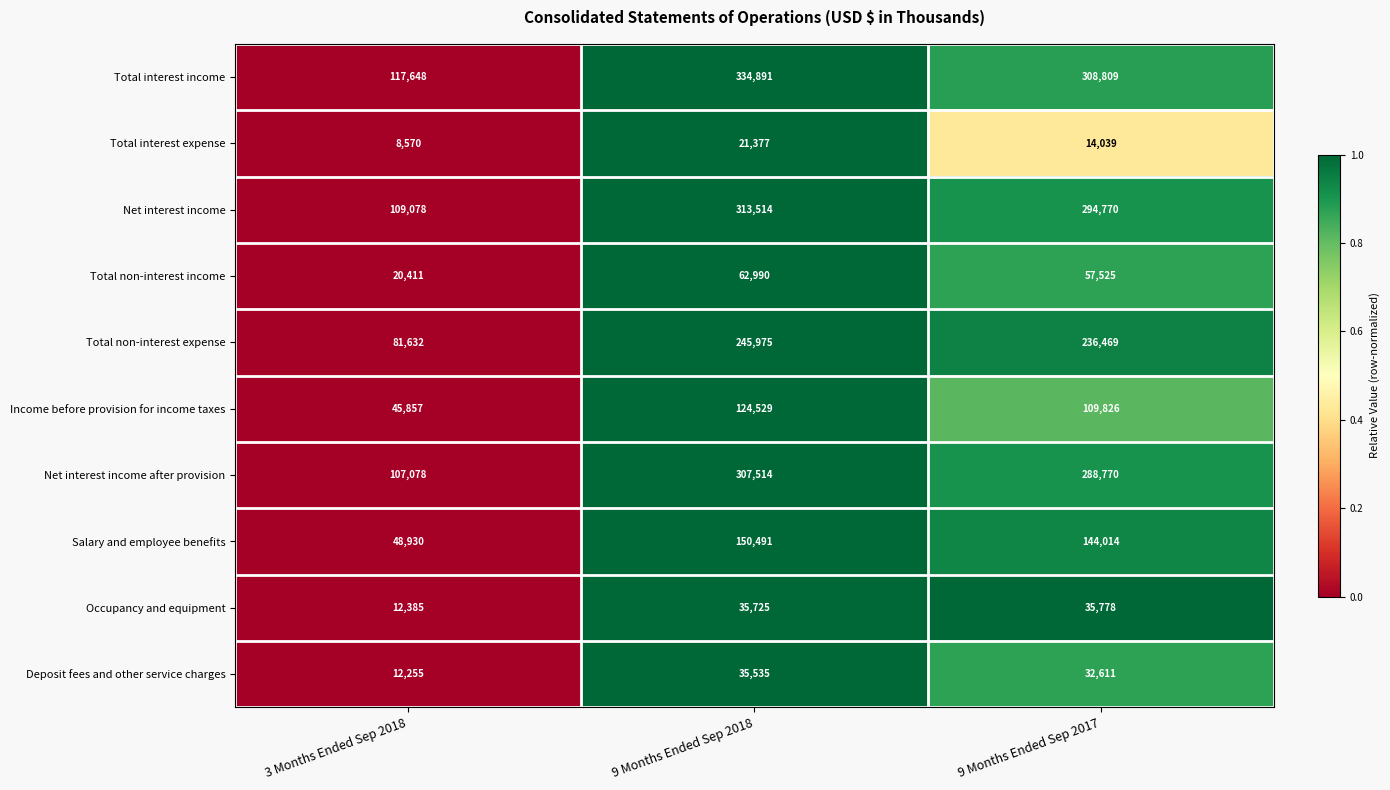

How many data points does each series have?

3